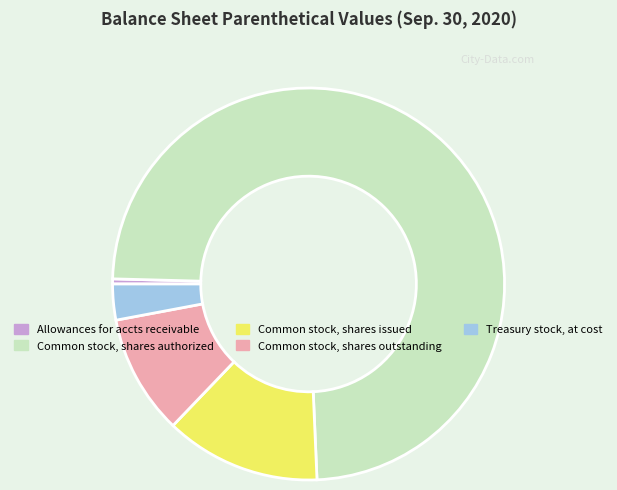

Is there any slice that represents more than half of the pie?

Yes